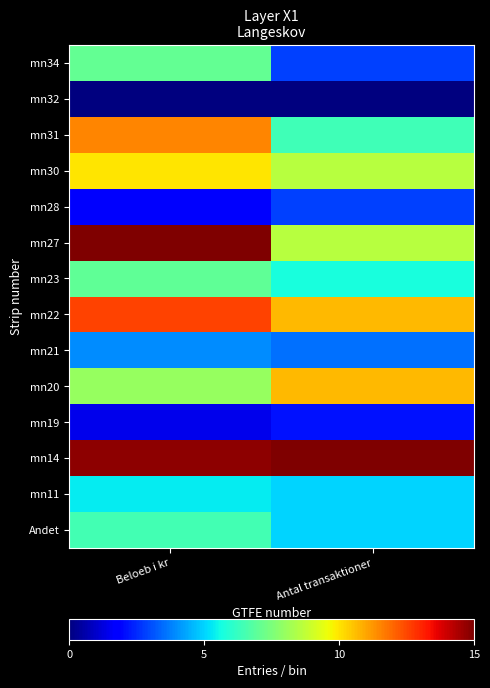

Which category has the highest value across all series?

Beloeb i kr